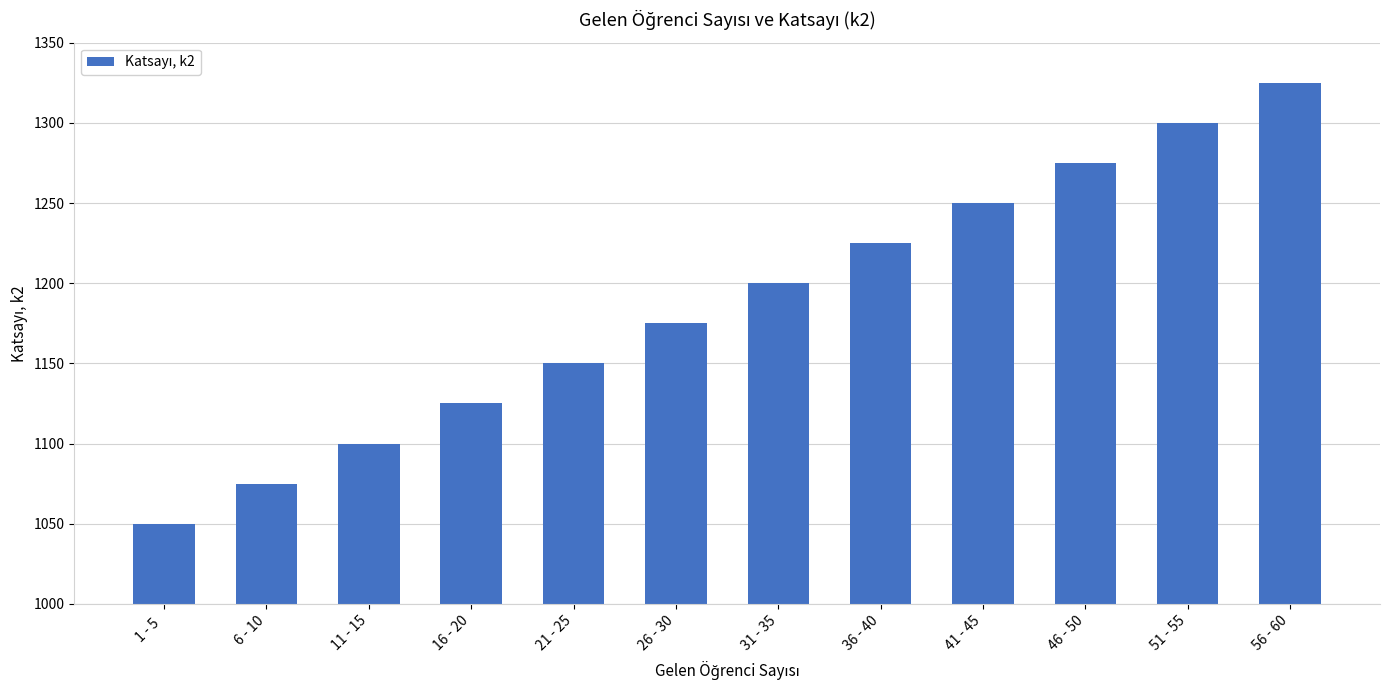

How many data points does each series have?

12